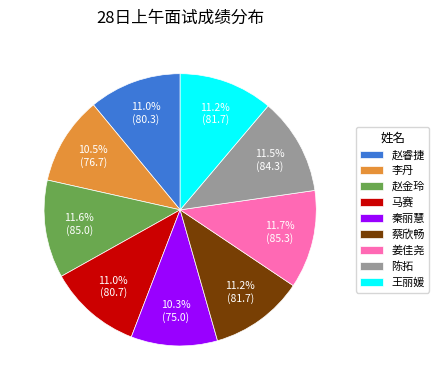

The 姜佳尧 slice represents 12% of the pie. True or false?

True